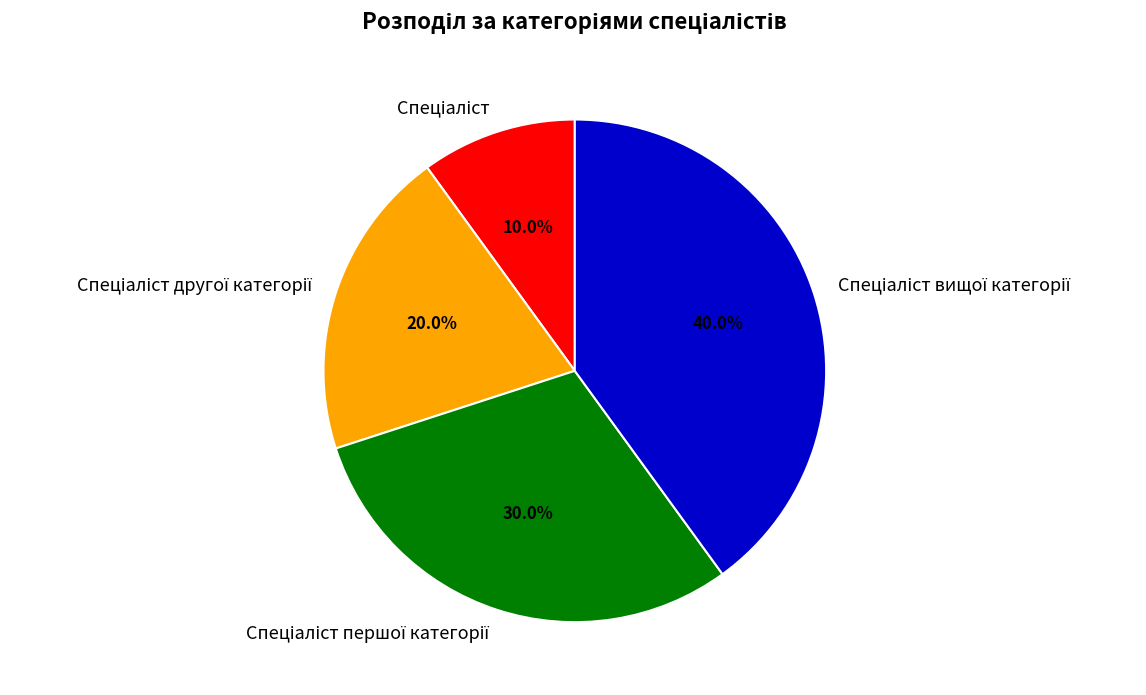

Is there any slice that represents more than half of the pie?

No